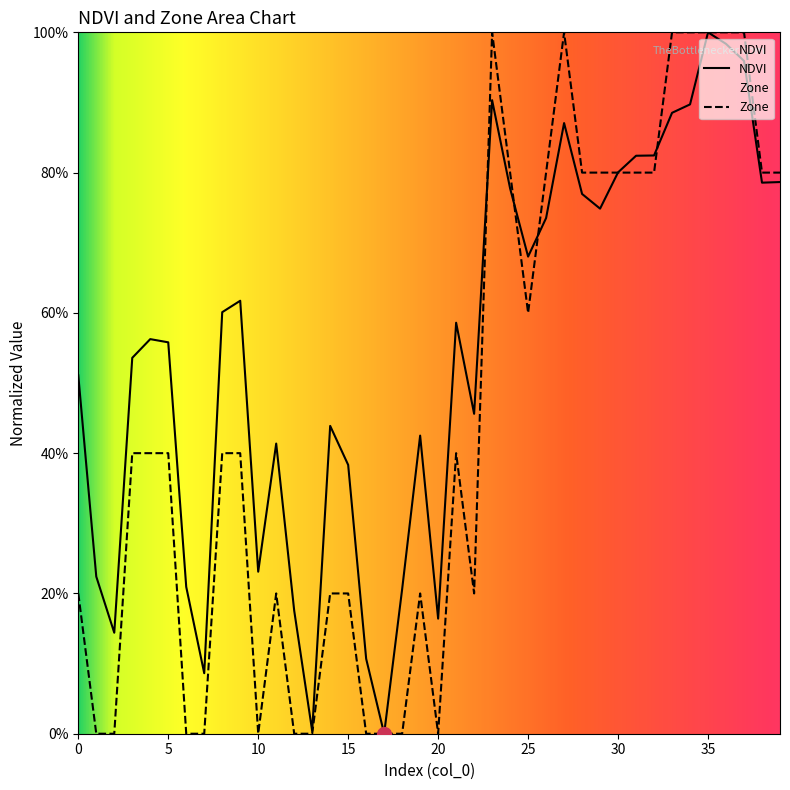

At which category is the sum across all series the highest?

35